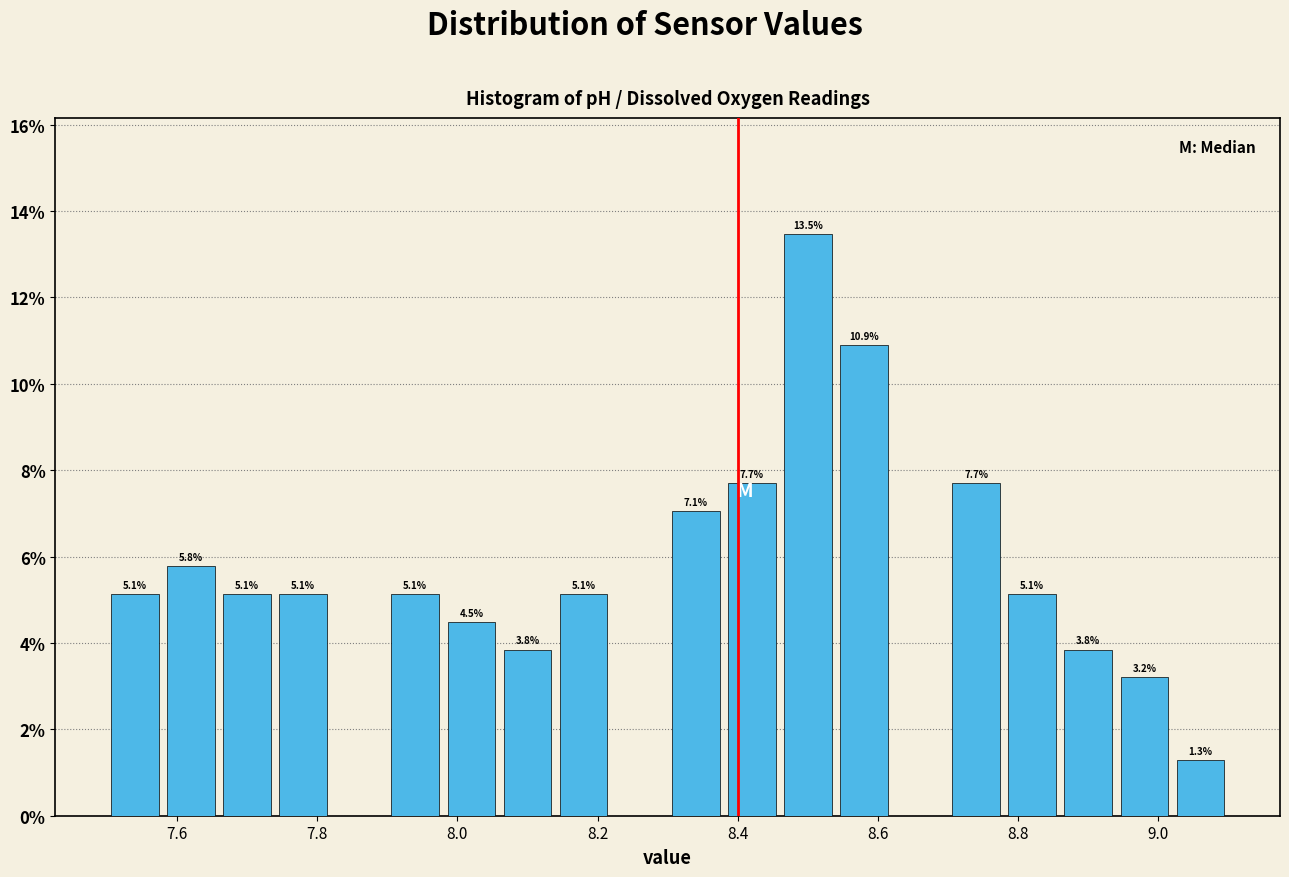

Which range on the x-axis has the tallest bar?

8.46 to 8.54